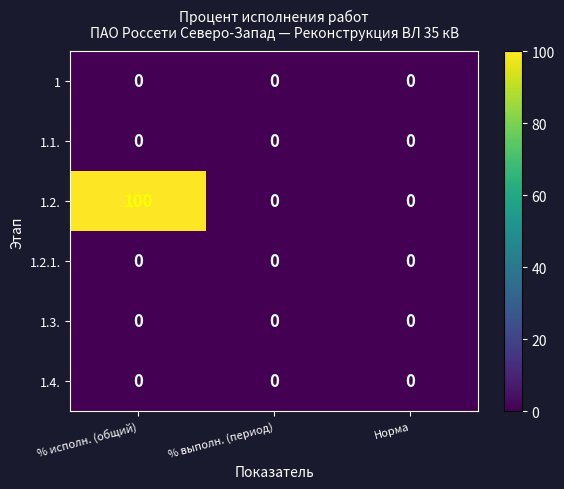

The 1 series shows 0 at % выполн. (период). True or false?

True